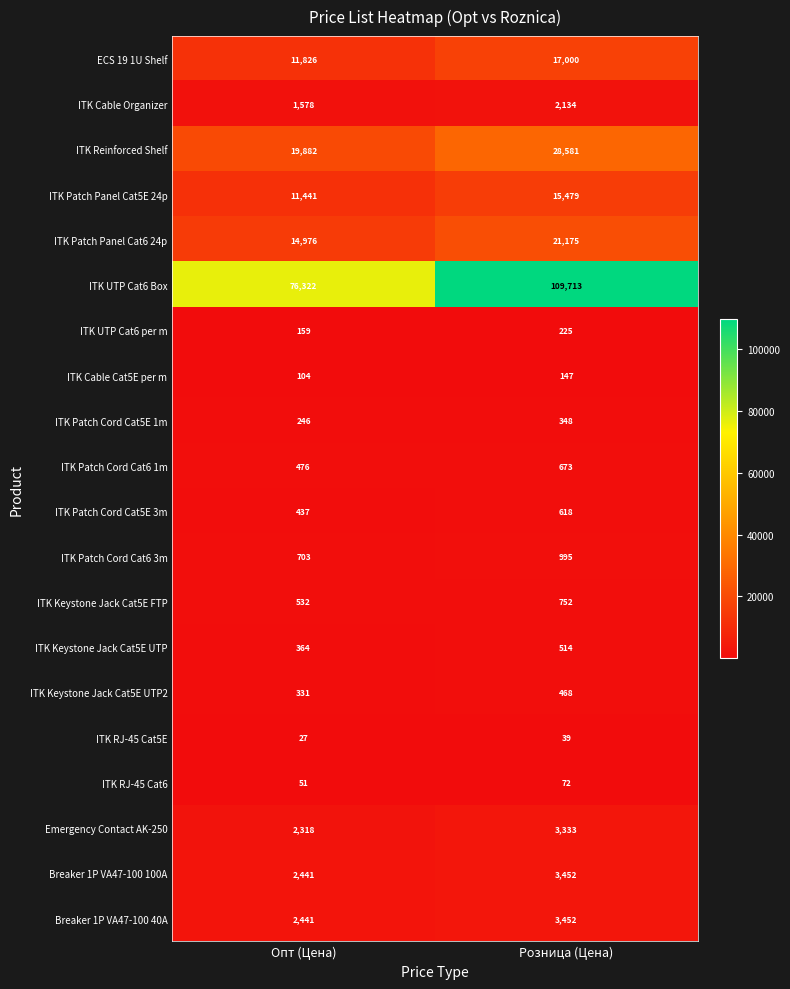

The ITK RJ-45 Cat5E series shows 27 at Опт (Цена). True or false?

True